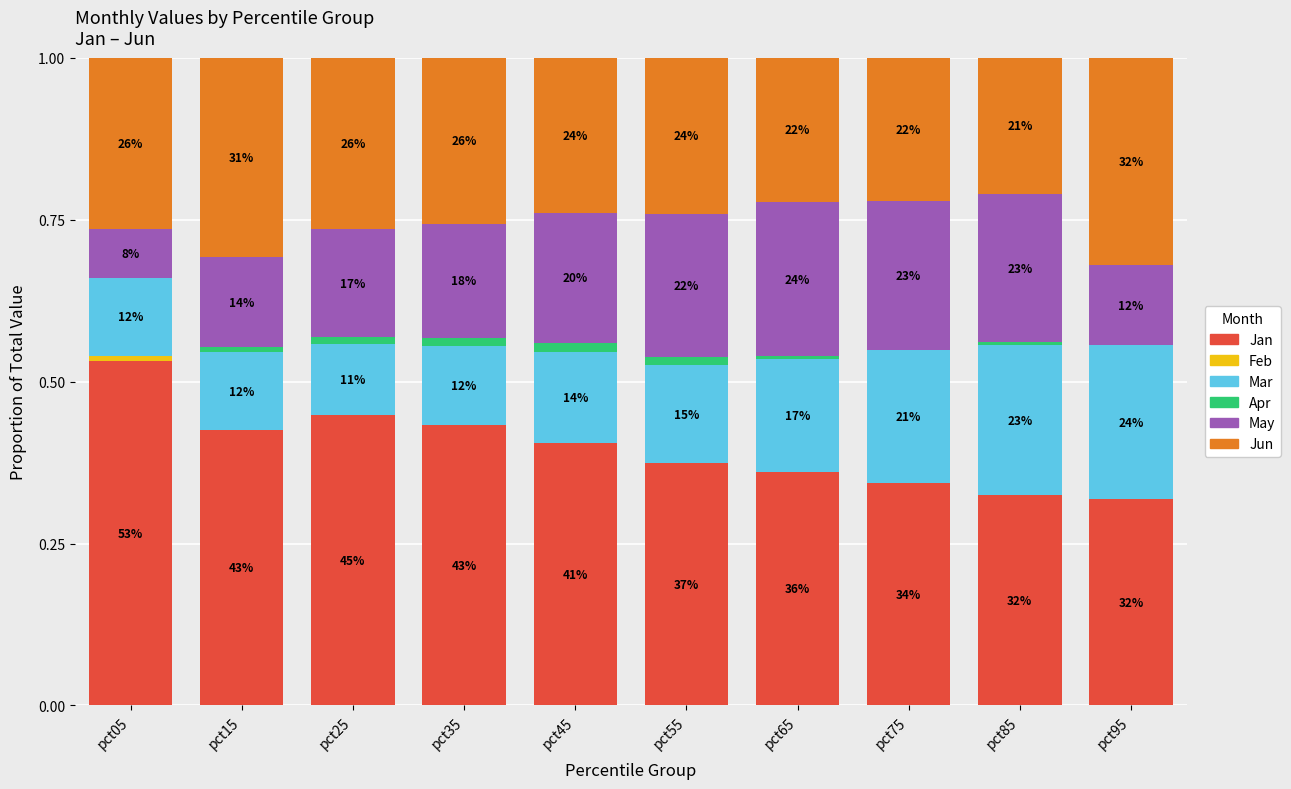

Does the chart contain stacked bars?

Yes